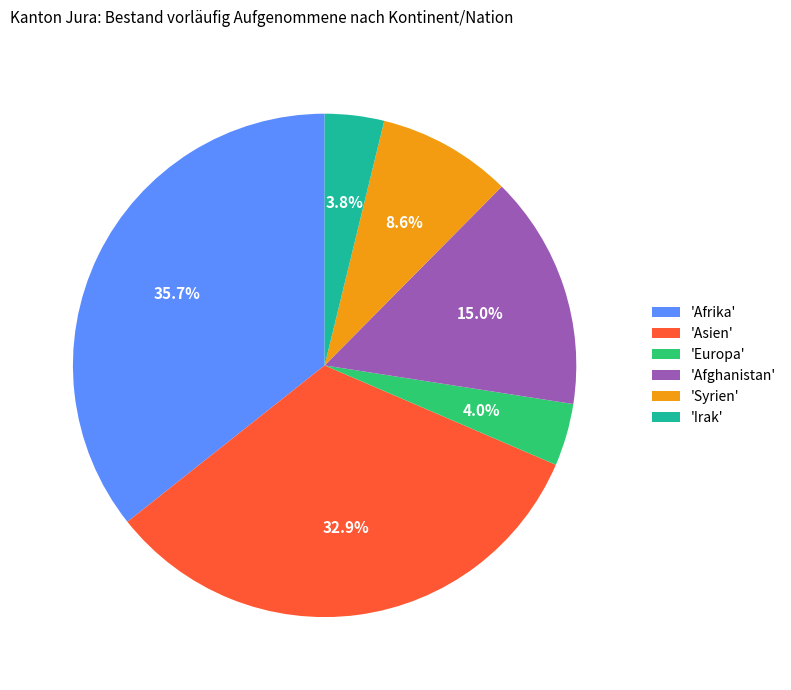

Approximately how many times larger is the value at 'Irak' compared to 'Syrien'?

0.4